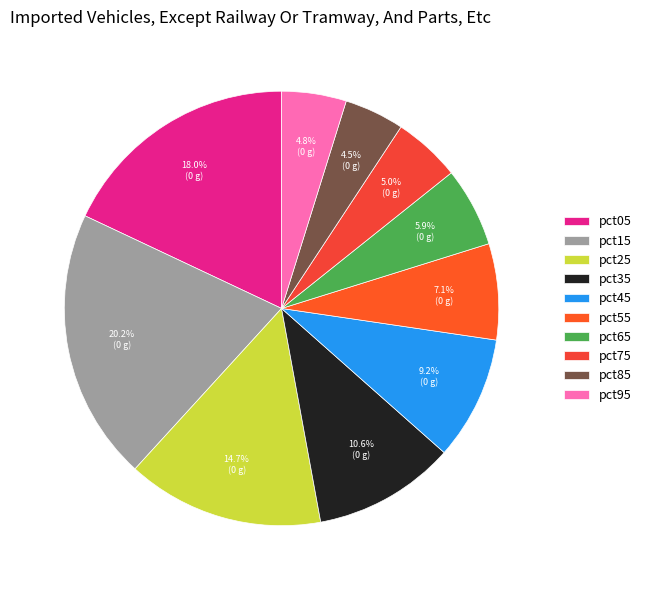

Between pct35 and pct15, which is larger?

pct15